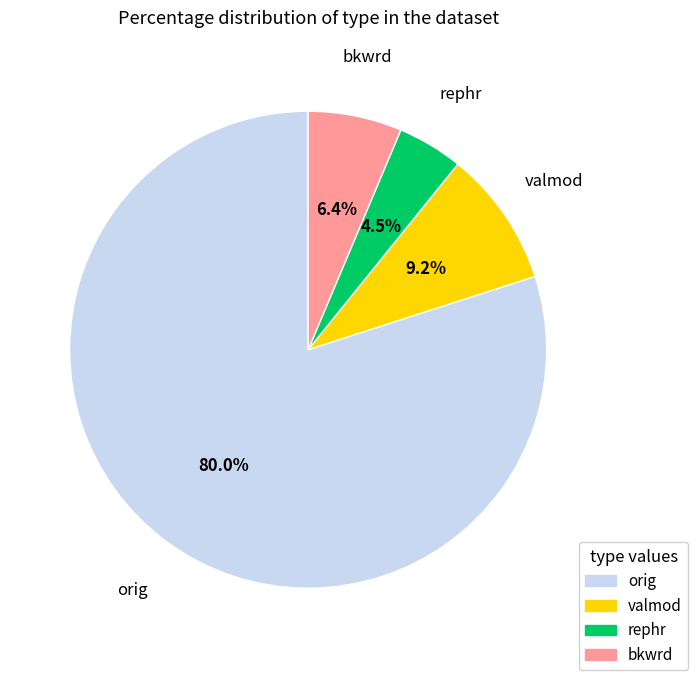

Is there a majority slice in this chart?

Yes